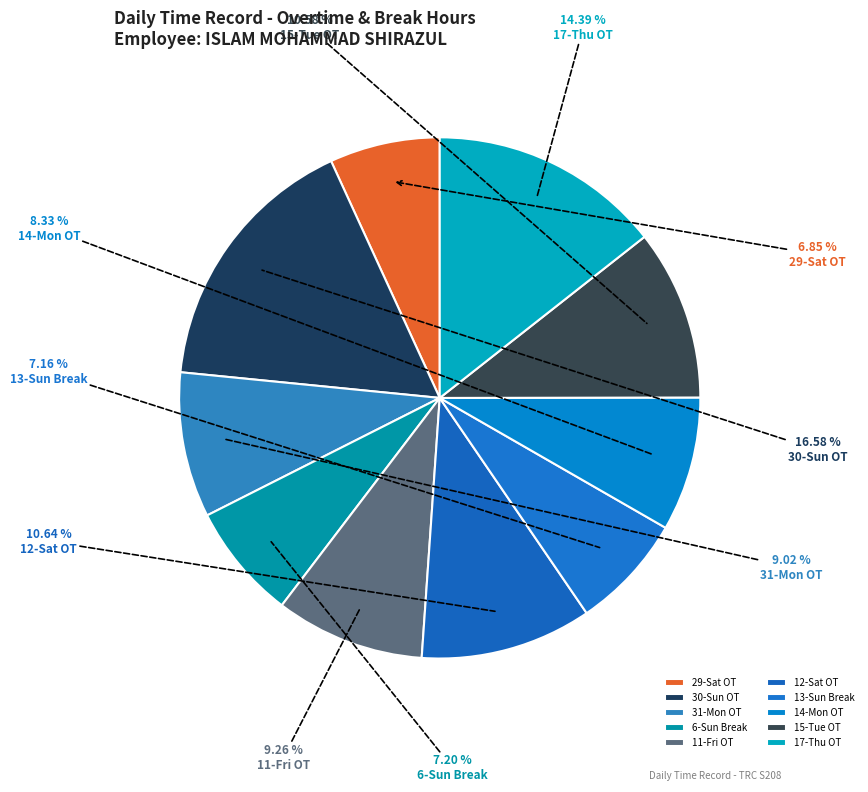

Combined, what portion of the pie is 15-Tue OT and 29-Sat OT?

17.4%